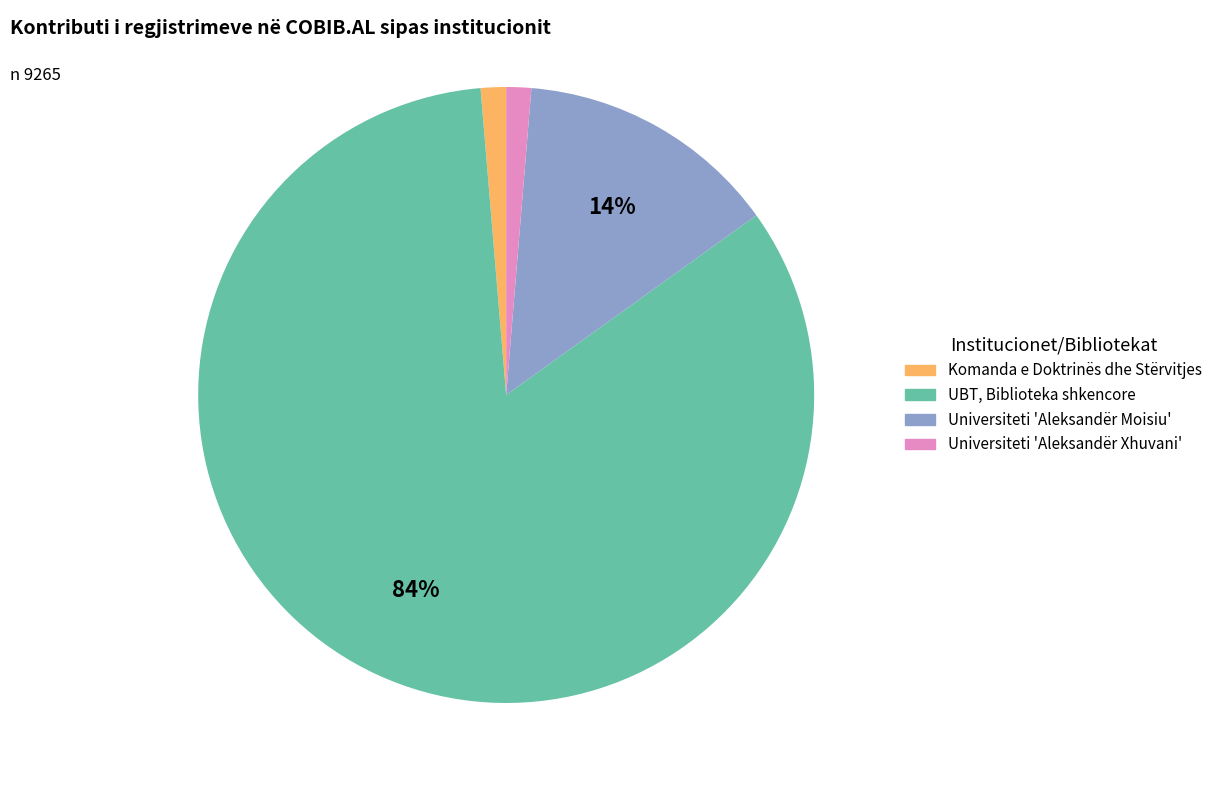

Count the number of slices in the pie.

4